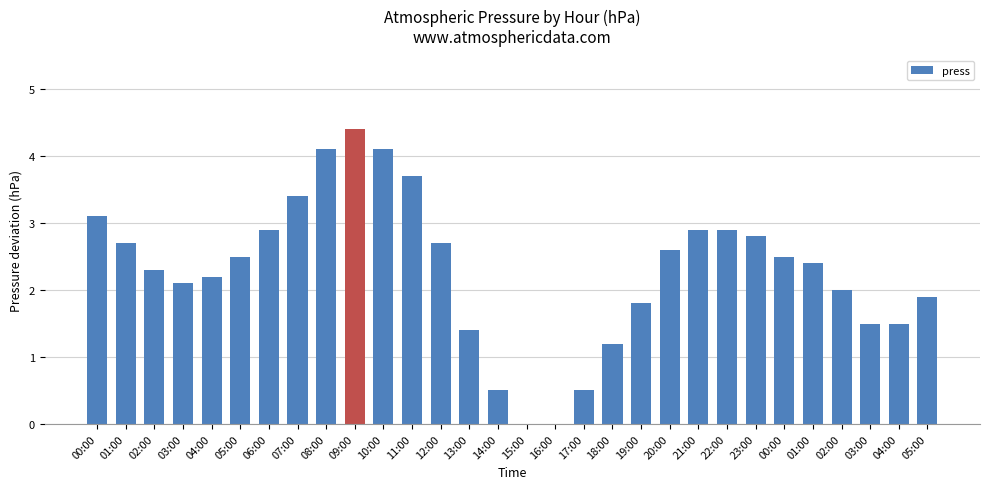

How many categories are shown in the chart?

30